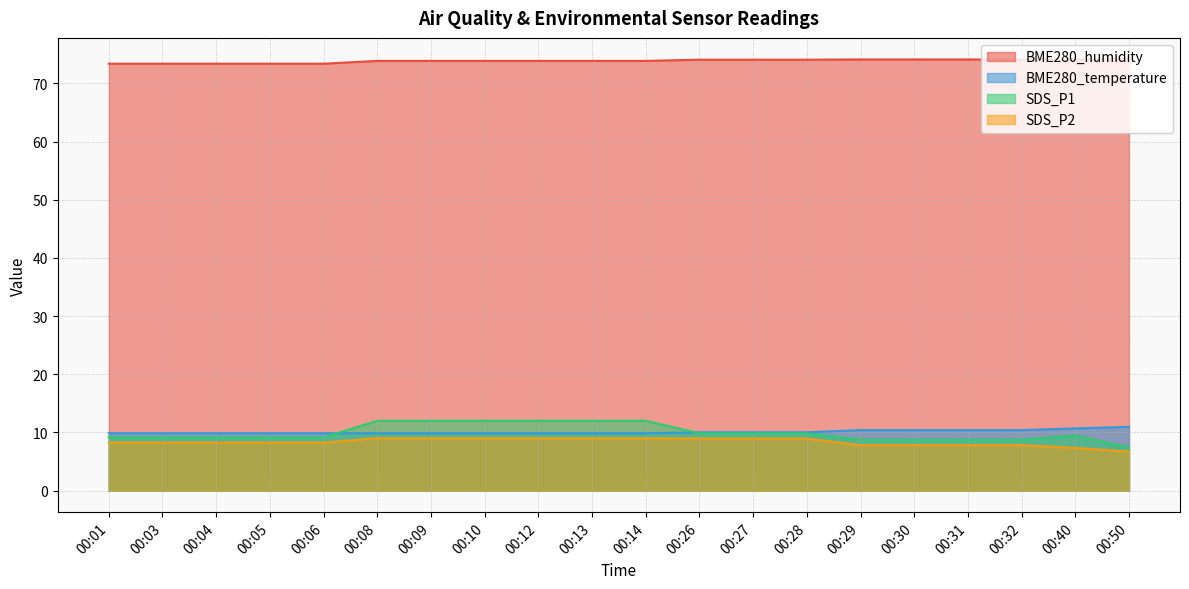

How many values in the SDS_P2 series are below 8?

6